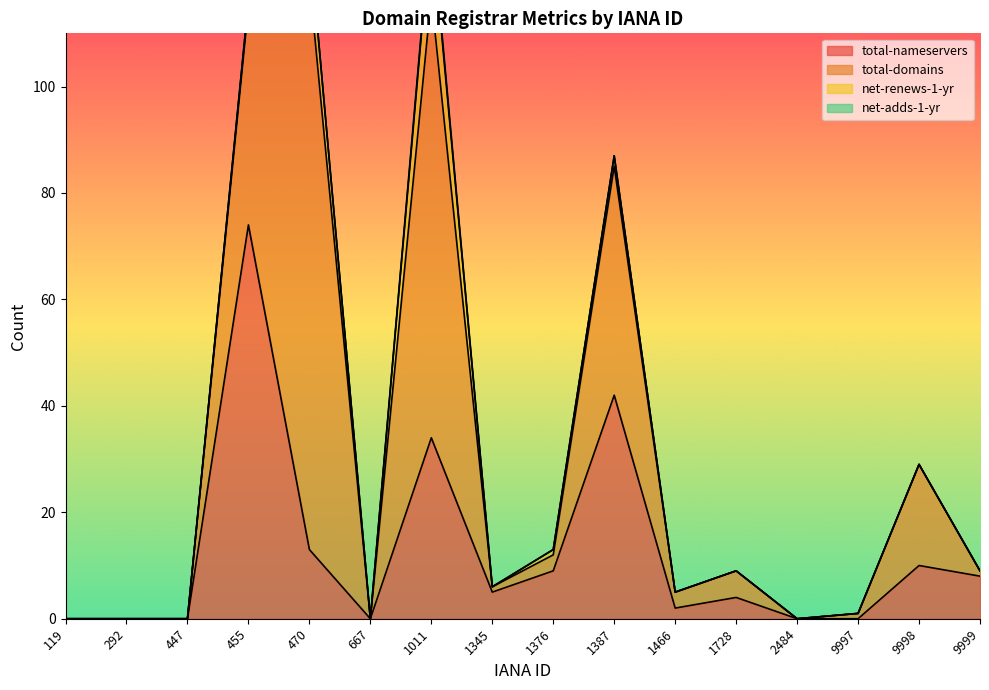

At which category does total-domains reach its first local valley?

667